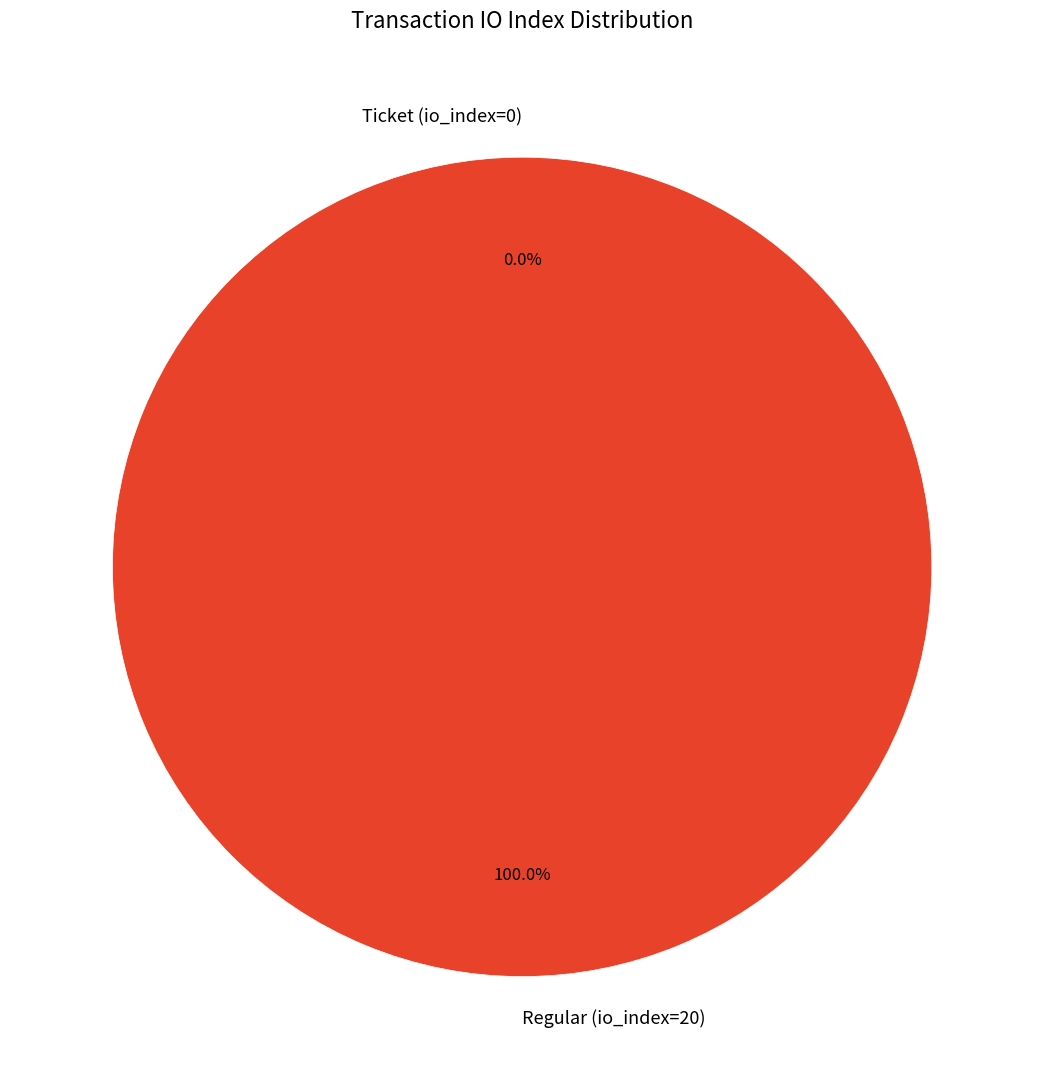

Rank the categories by value from lowest to highest.

Ticket (io_index=0), Regular (io_index=20)